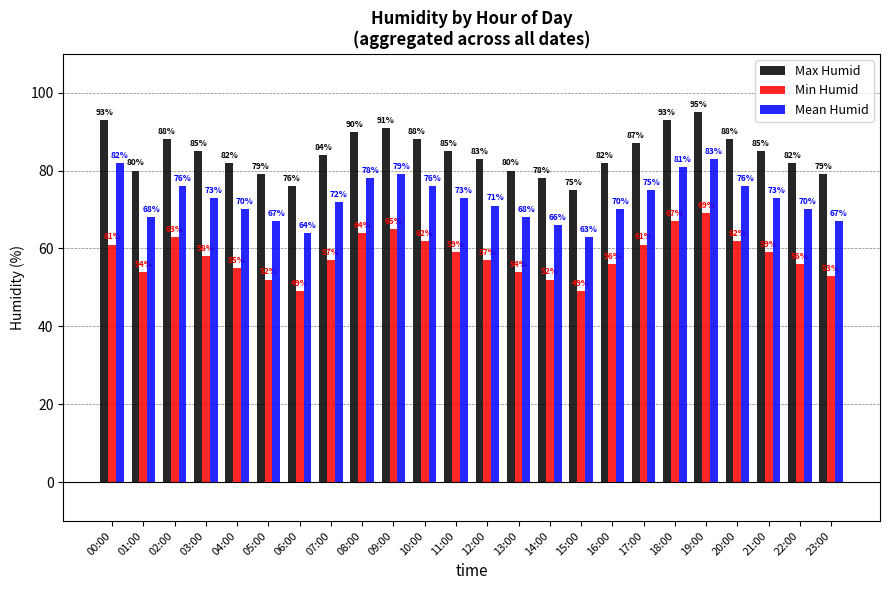

What is the sum of the Max Humid values at 01:00 and 02:00?

168